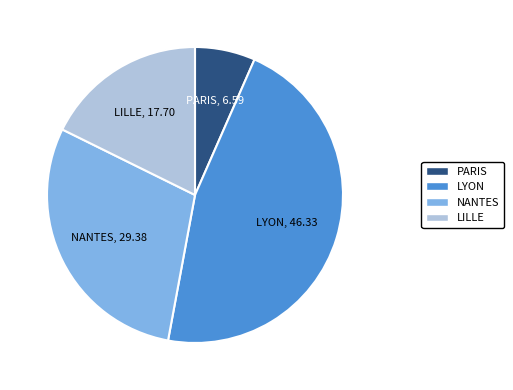

Rank the categories by value from lowest to highest.

PARIS, LILLE, NANTES, LYON